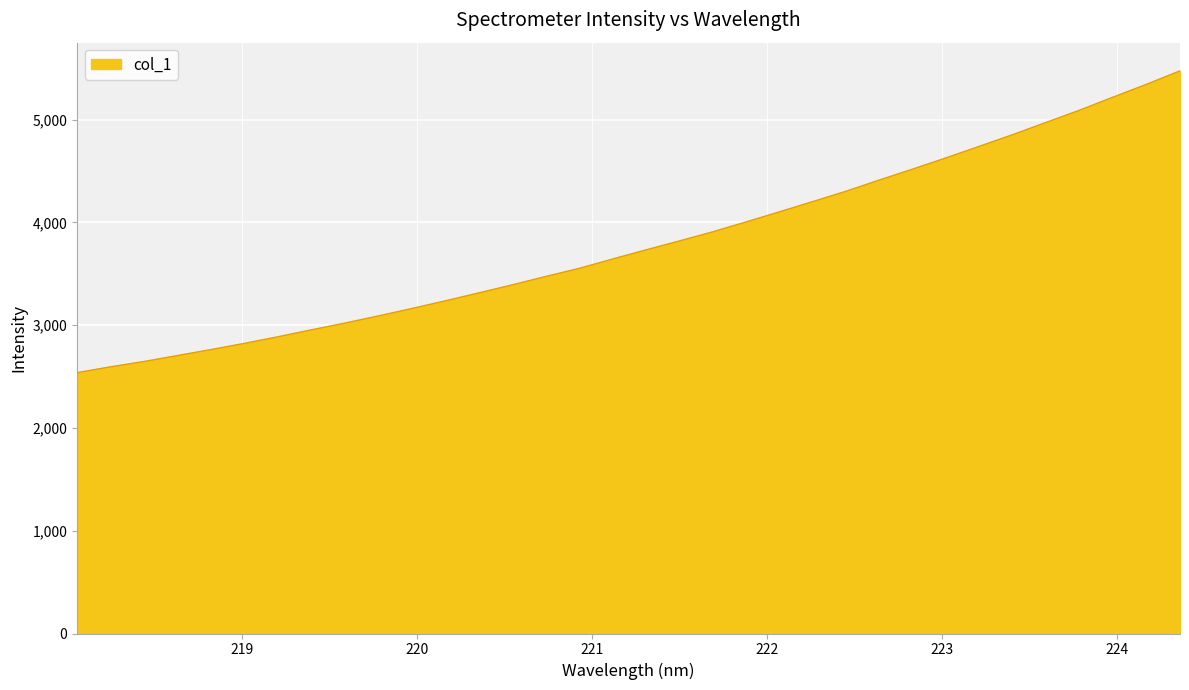

What is the average value?

3797.8